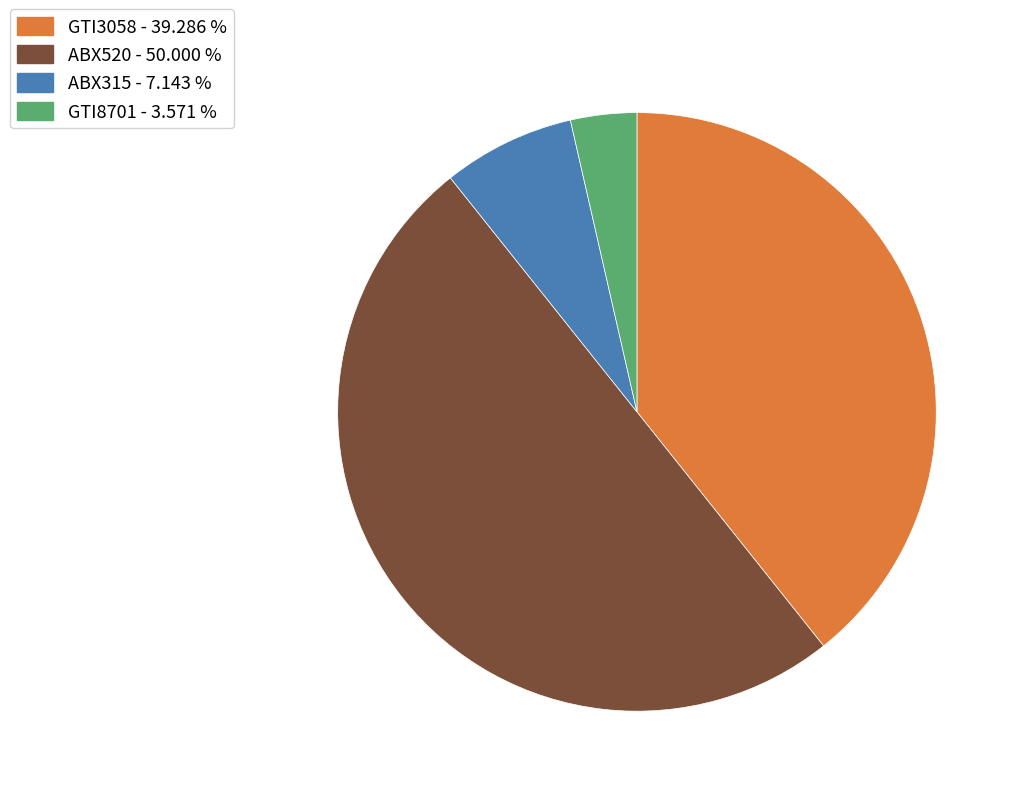

Is the sum of ABX315 - 7.143 % and GTI3058 - 39.286 % greater than half?

No